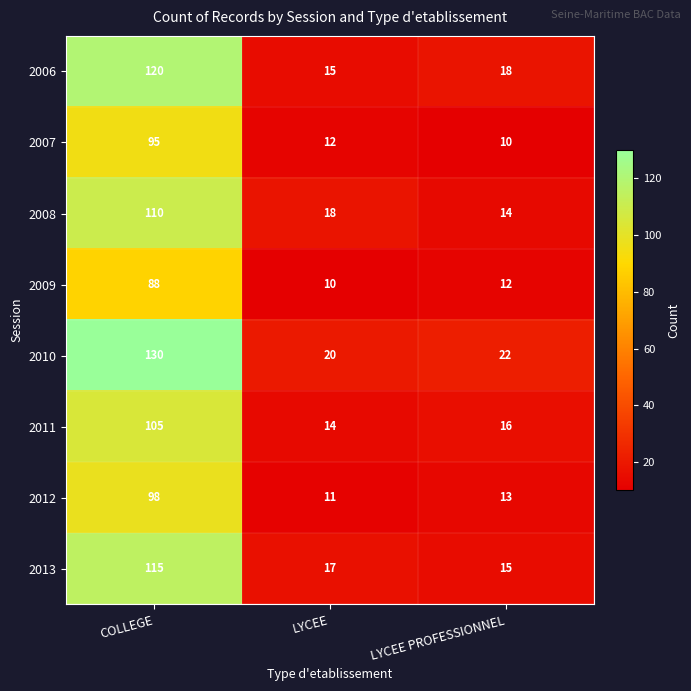

What is the greatest value displayed?

130